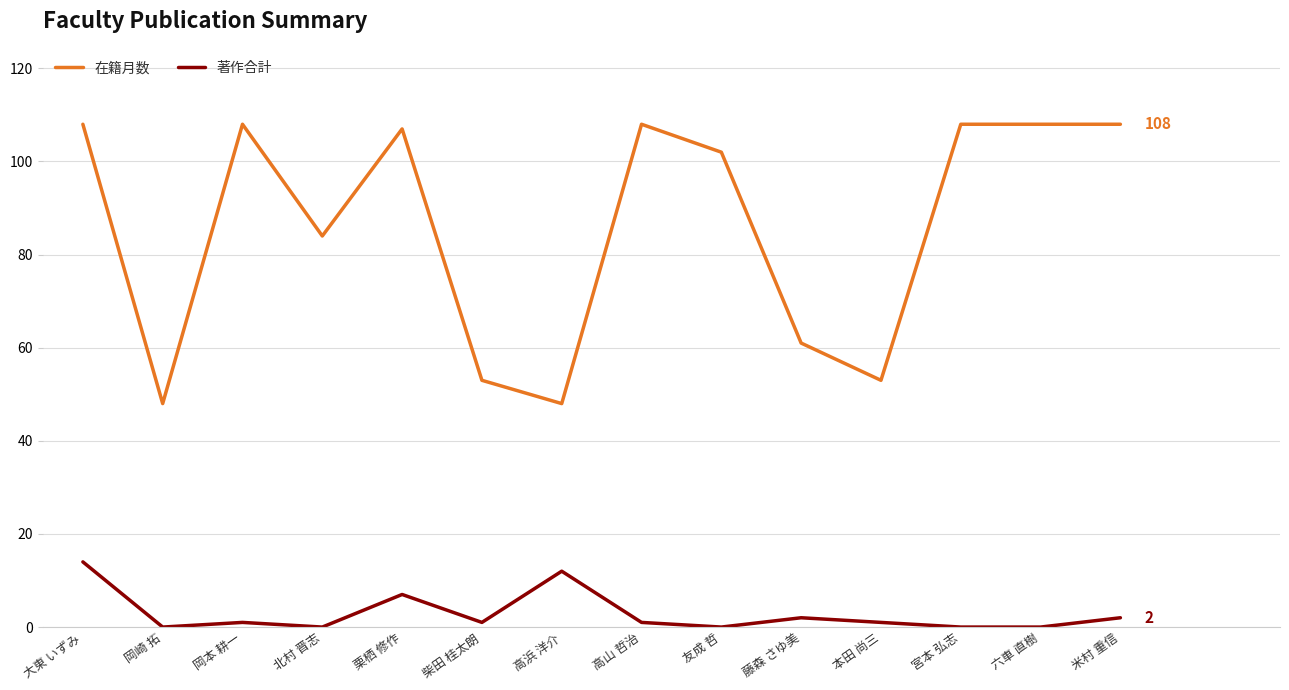

Reading left to right, transcribe all the data shown in this chart.

在籍月数: 大東 いずみ=108	岡崎 拓=48	岡本 耕一=108	北村 晋志=84	栗栖 修作=107	柴田 桂太朗=53	高浜 洋介=48	高山 哲治=108	友成 哲=102	藤森 さゆ美=61	本田 尚三=53	宮本 弘志=108	六車 直樹=108	米村 重信=108
著作合計: 大東 いずみ=14	岡崎 拓=0	岡本 耕一=1	北村 晋志=0	栗栖 修作=7	柴田 桂太朗=1	高浜 洋介=12	高山 哲治=1	友成 哲=0	藤森 さゆ美=2	本田 尚三=1	宮本 弘志=0	六車 直樹=0	米村 重信=2